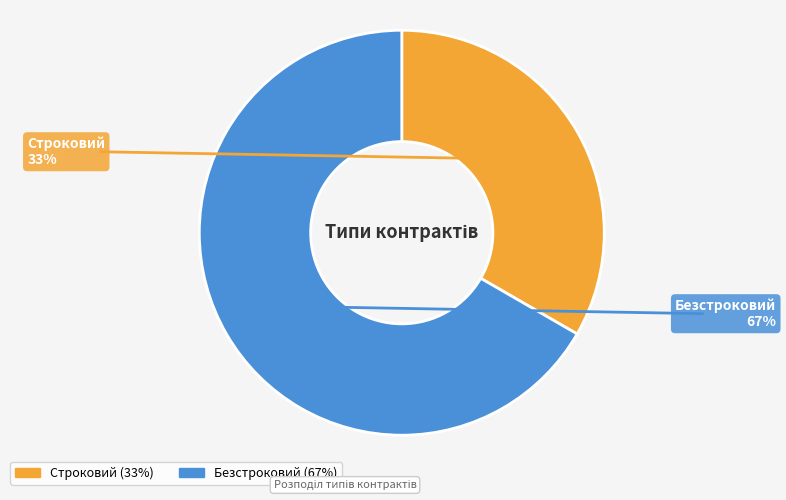

Which slice represents more than half of the pie?

Безстроковий